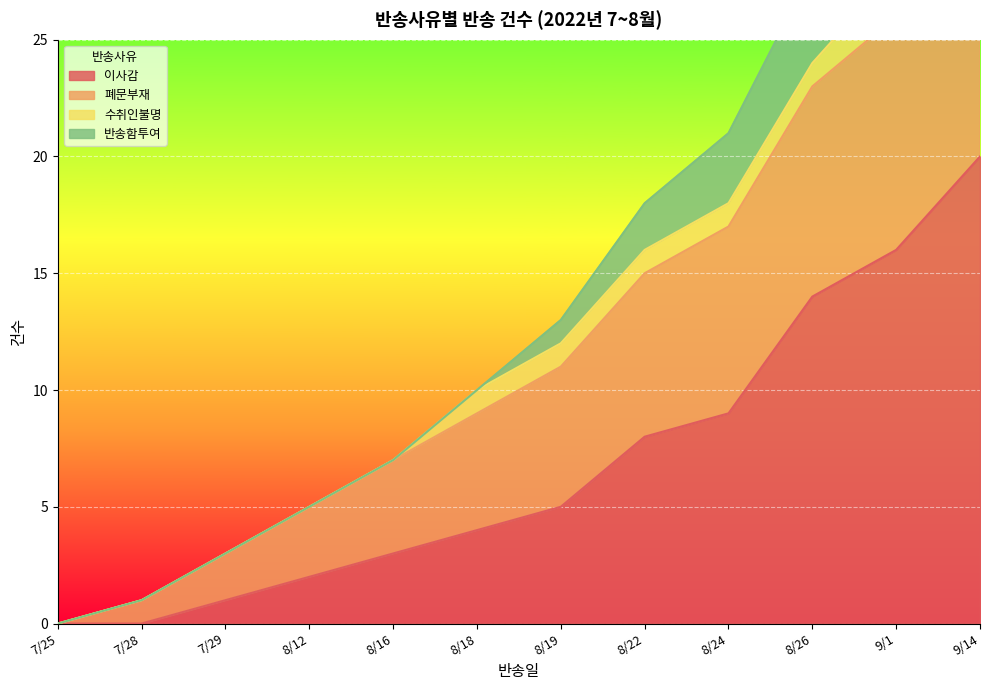

True or false: 이사감 and 폐문부재 intersect in this chart.

False